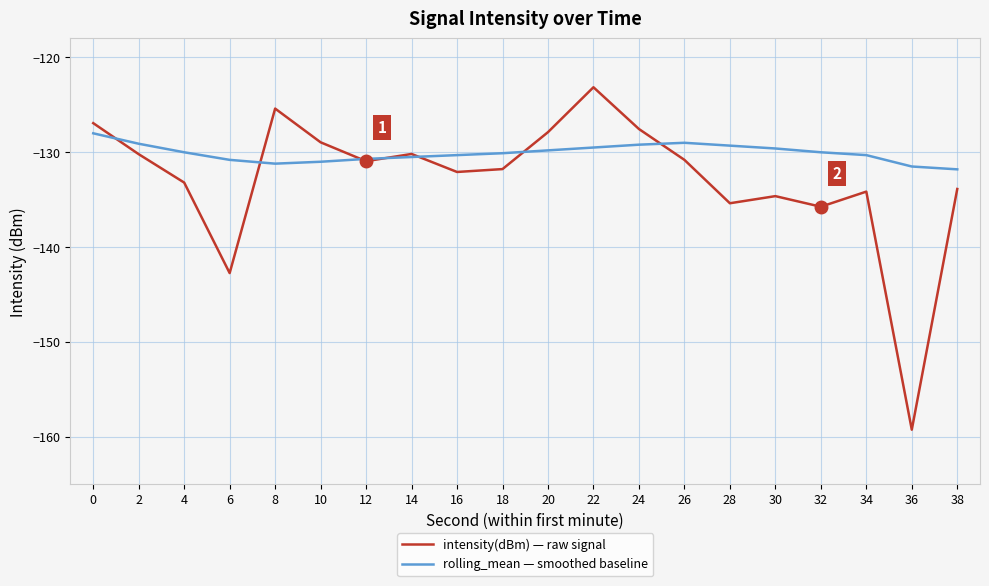

Which label corresponds to the smallest value in the chart?

36